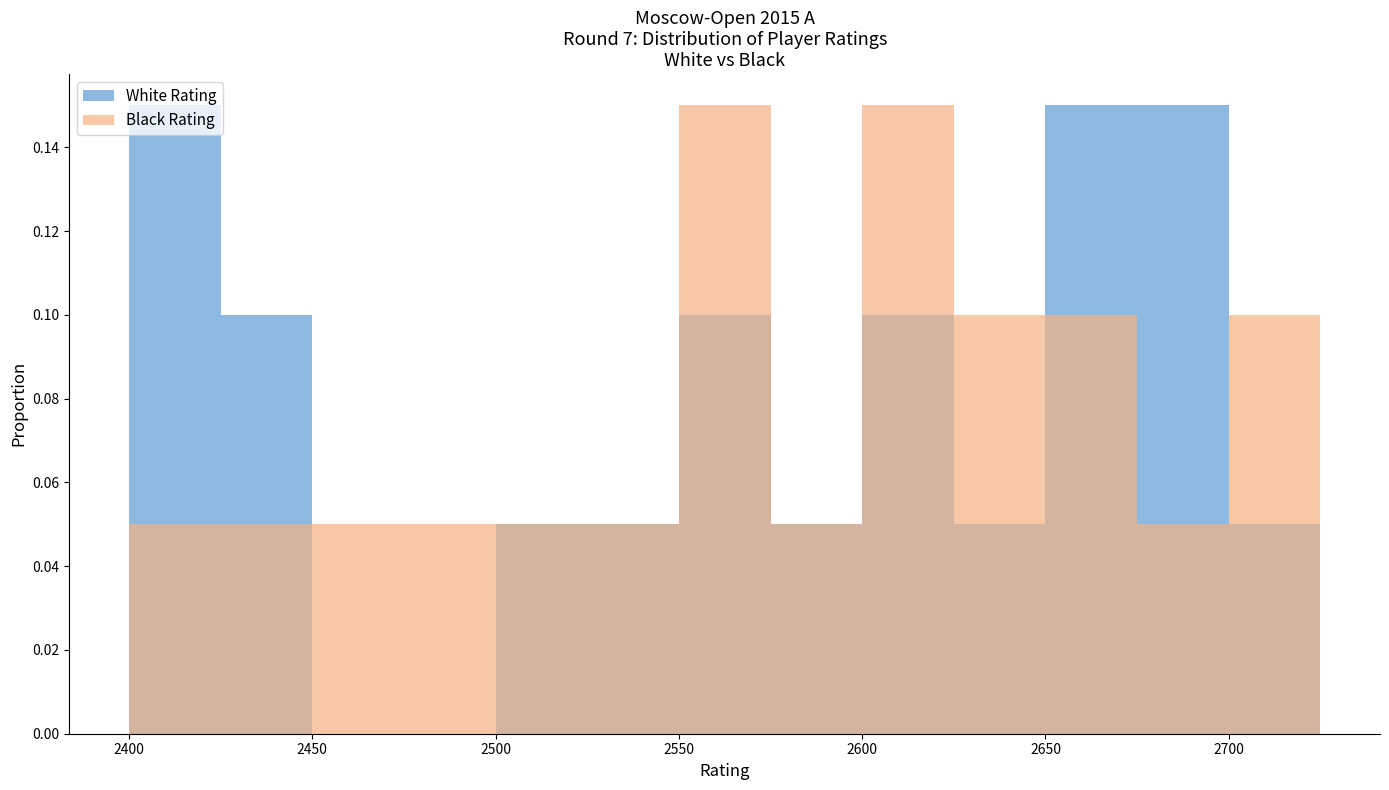

What are all the series names shown in the legend?

White Rating, Black Rating